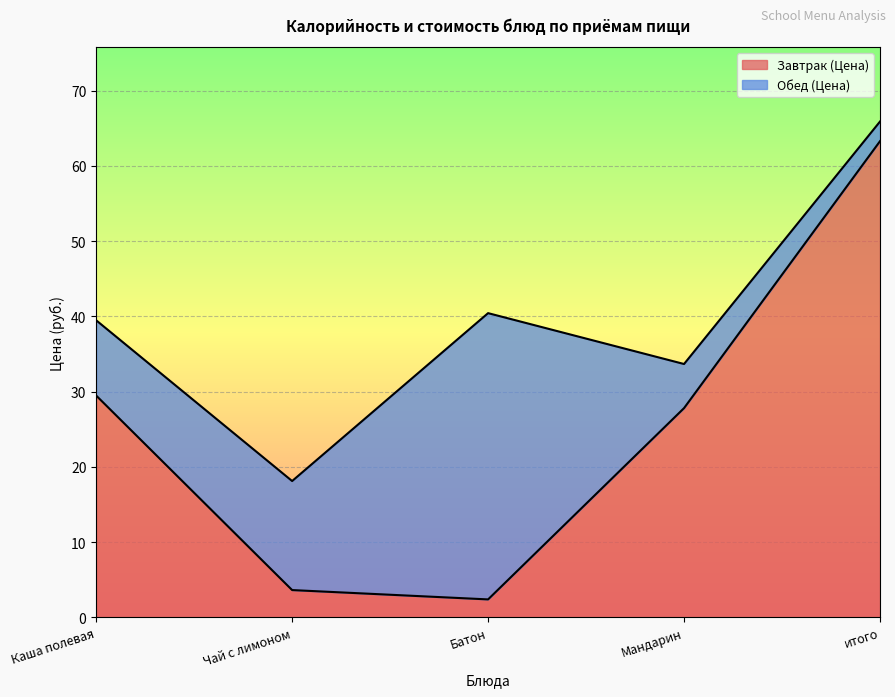

What is the value of the 1st point from the left?

29.5